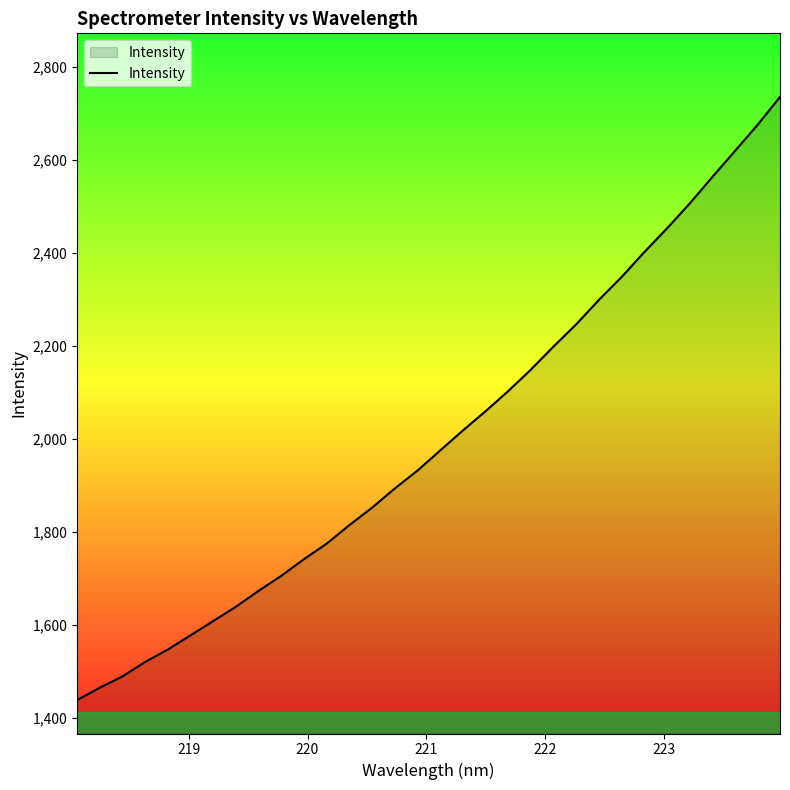

What is the difference between the maximum and minimum values?

1296.7